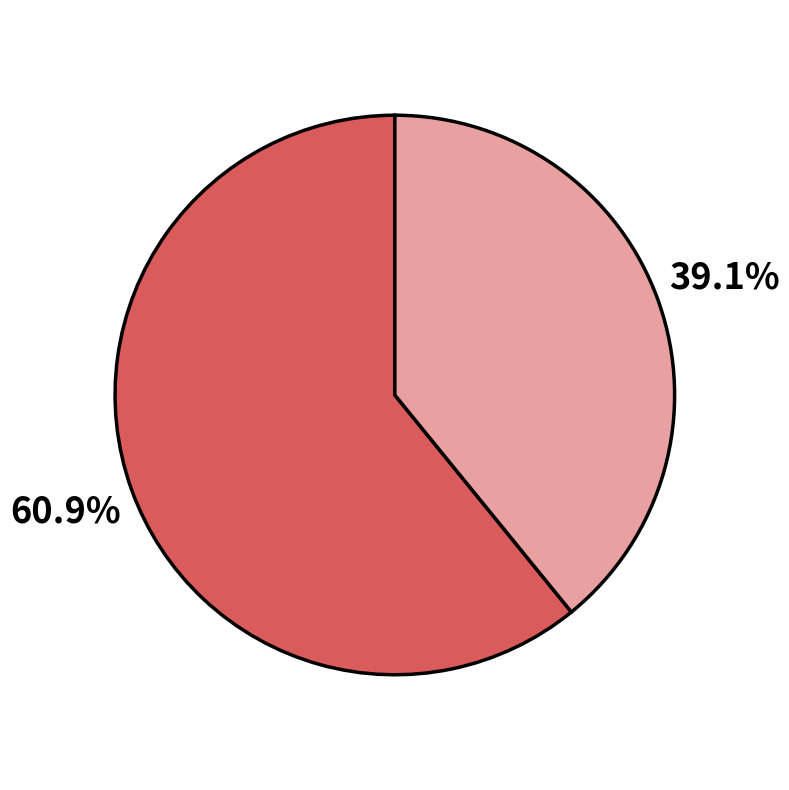

Does any single category account for the majority?

Yes